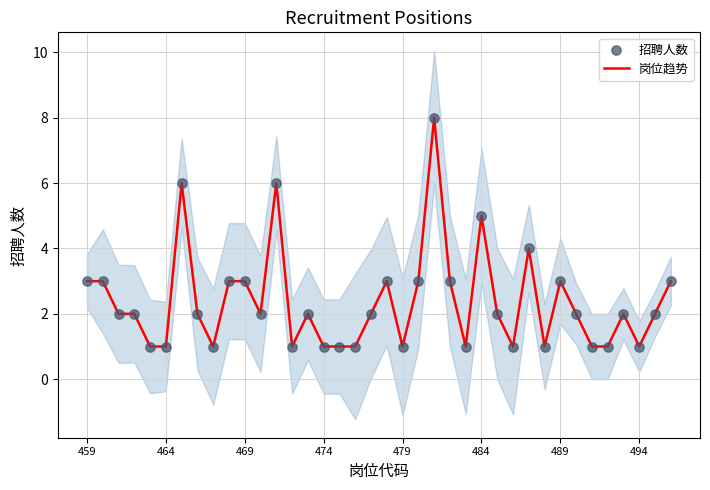

What is the total value across all series at 9?

6